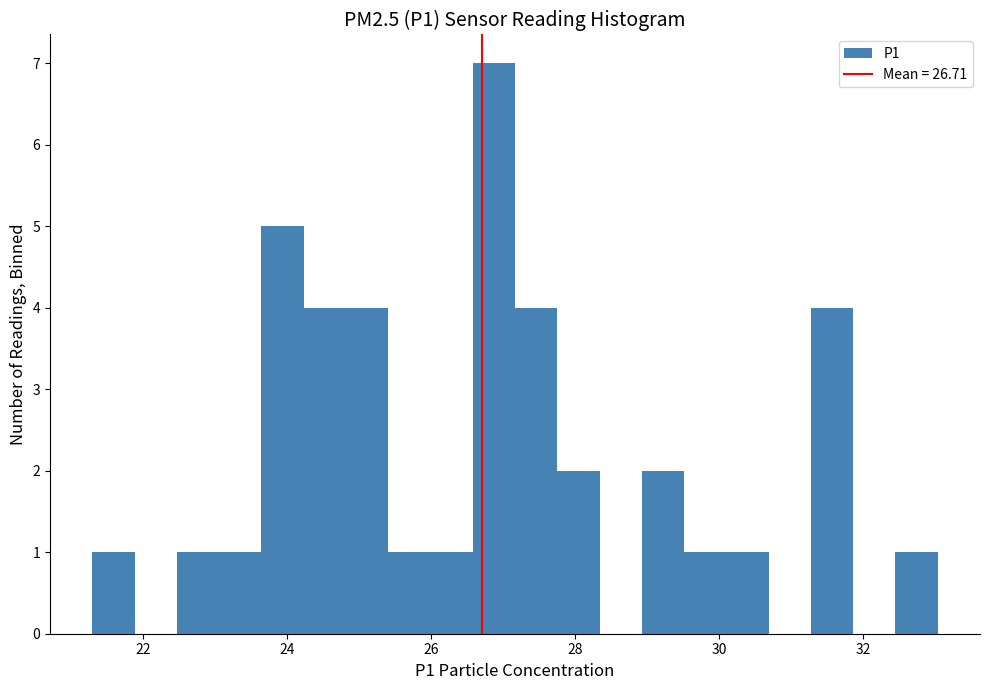

Around what value on the x-axis is the tallest bar? Give the approximate position of its centre, as read against the axis.

26.8